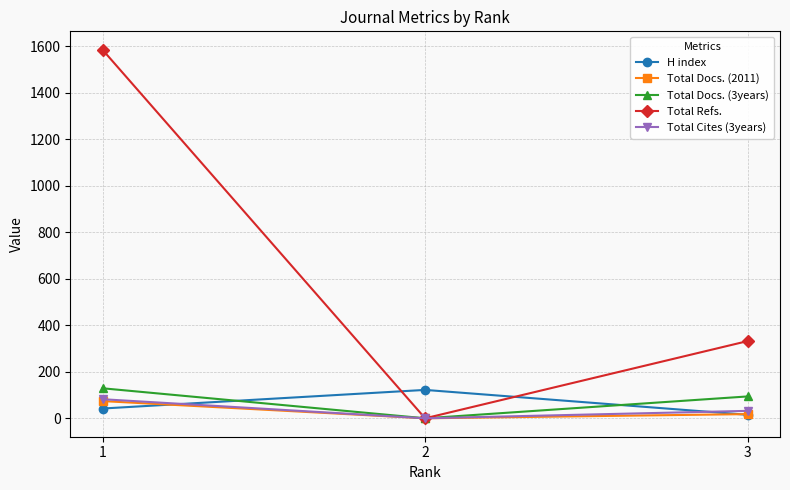

Does the chart have visible grid lines?

Yes